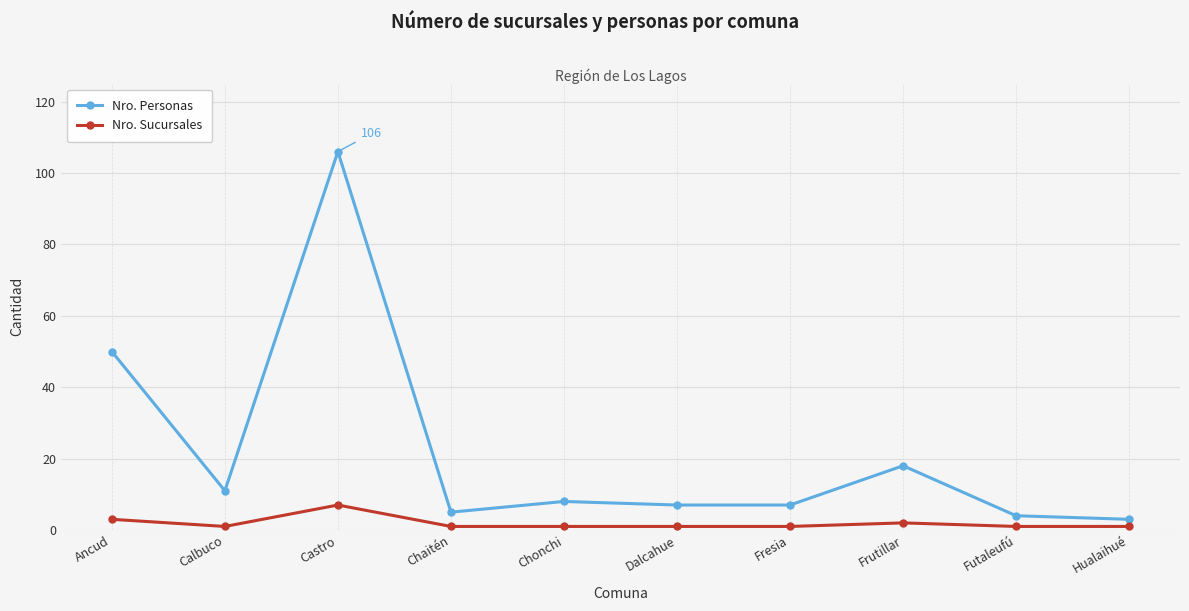

True or false: Nro. Sucursales and Nro. Personas cross at least once.

False